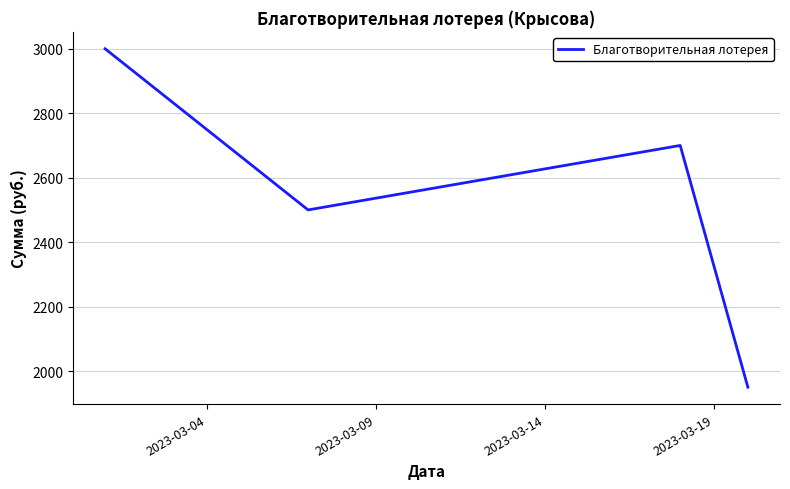

What is the greatest value displayed?

3000